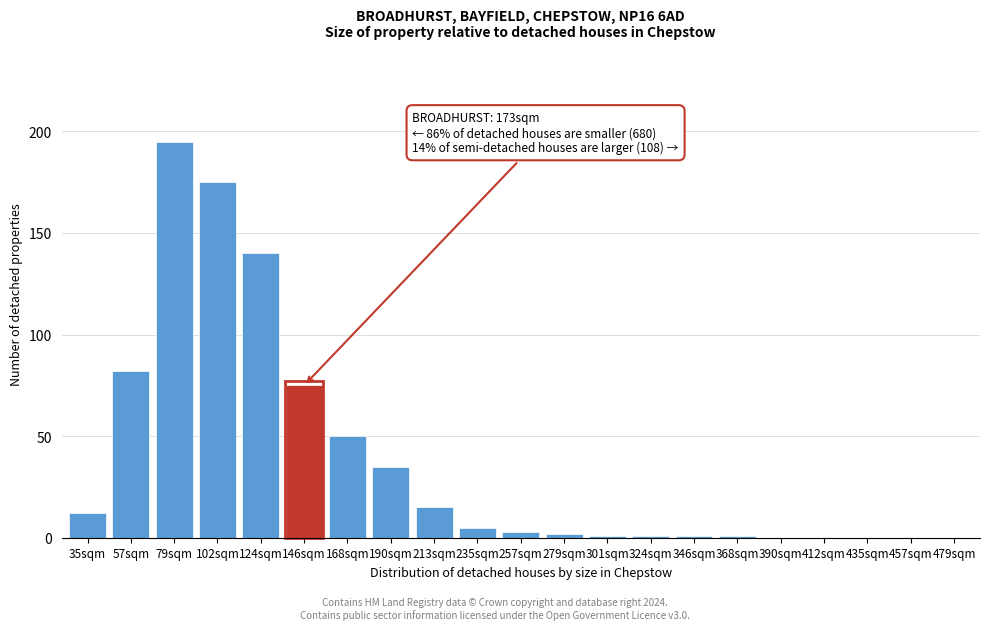

Reading right to left, list all the values displayed in this chart.

479sqm=0	457sqm=0	435sqm=0	412sqm=0	390sqm=0	368sqm=1	346sqm=1	324sqm=1	301sqm=1	279sqm=2	257sqm=3	235sqm=5	213sqm=15	190sqm=35	168sqm=50	146sqm=75	124sqm=140	102sqm=175	79sqm=195	57sqm=82	35sqm=12